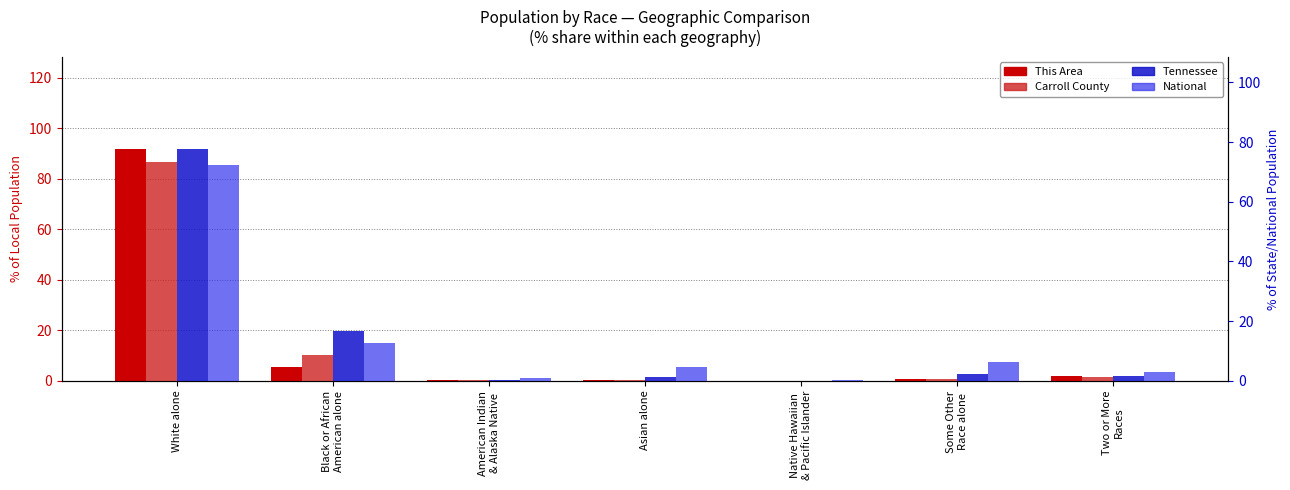

Rank the categories by This Area value from lowest to highest.

Native Hawaiian
& Pacific Islander, Asian alone, American Indian
& Alaska Native, Some Other
Race alone, Two or More
Races, Black or African
American alone, White alone